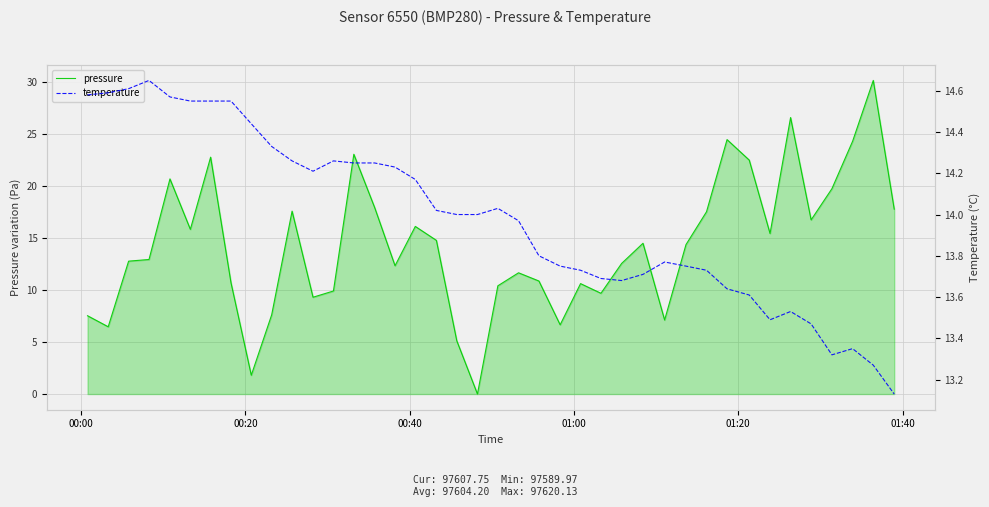

What are all the series names shown in the legend?

pressure, temperature